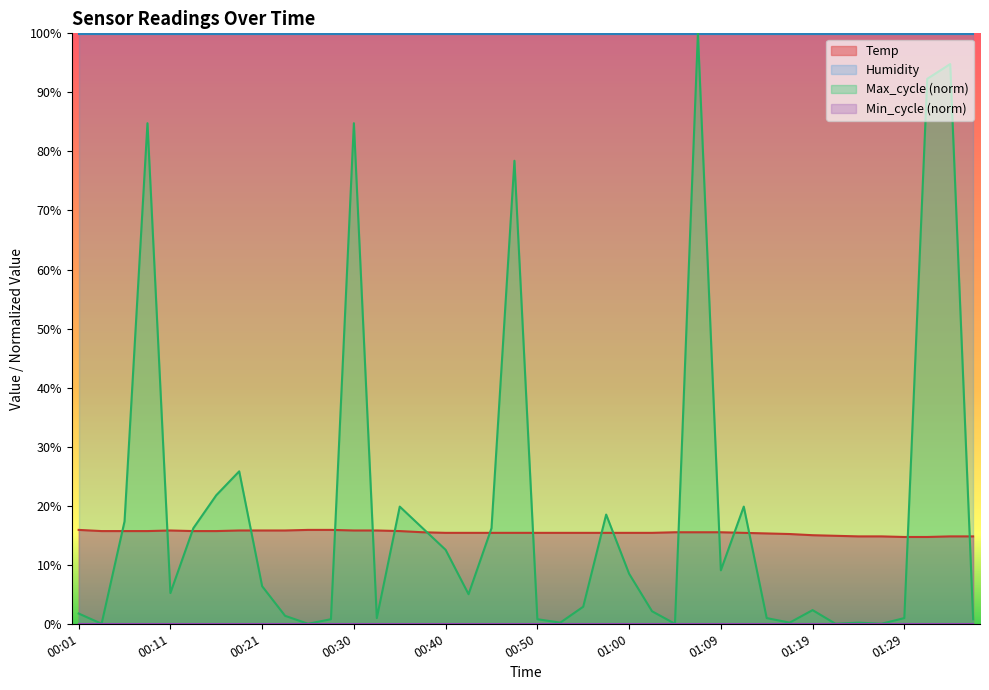

Is it true that Humidity equals 99.9 at 00:50?

True